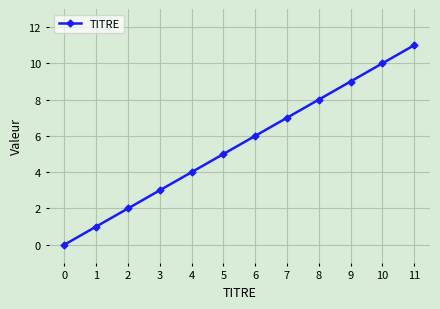

Reading right to left, list all the values displayed in this chart.

11	10	9	8	7	6	5	4	3	2	1	0